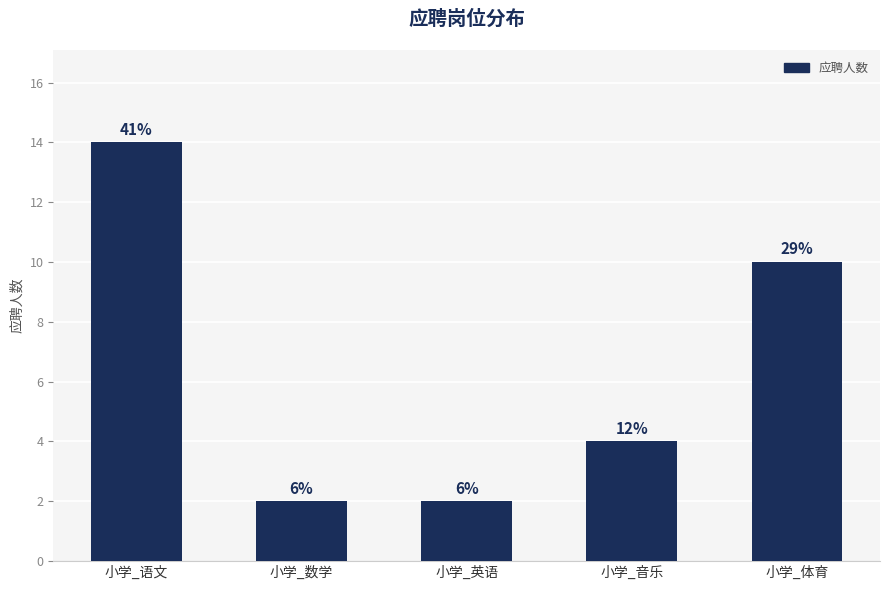

List the labels in order of value, largest first.

小学_语文, 小学_体育, 小学_音乐, 小学_数学, 小学_英语